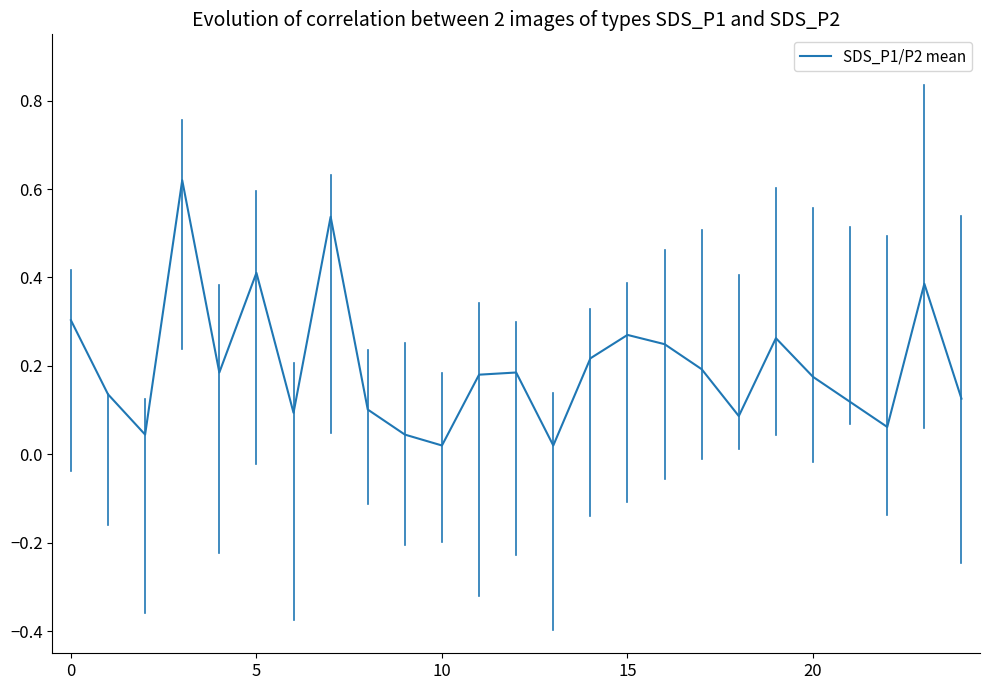

How many lines are shown in the chart?

1